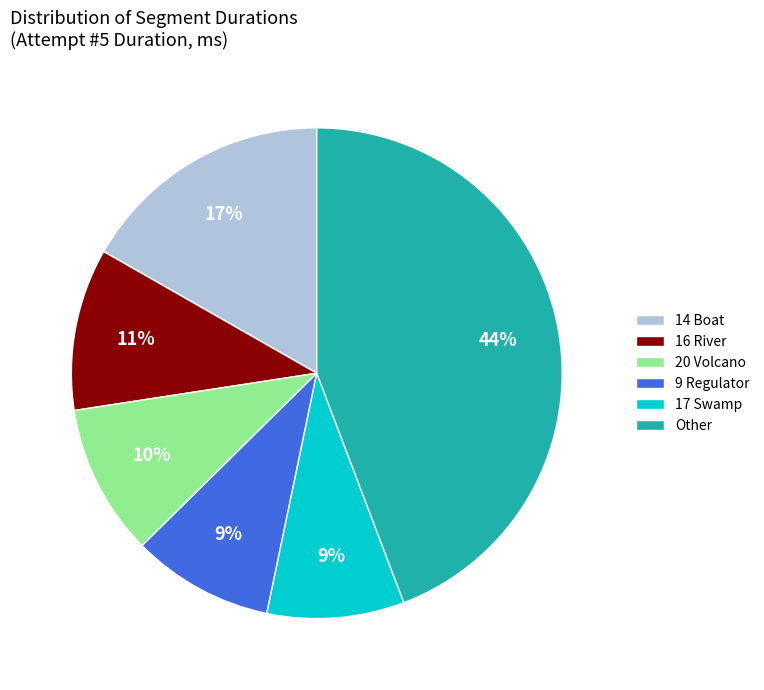

What percentage is the 20 Volcano slice, to the nearest percent?

10%